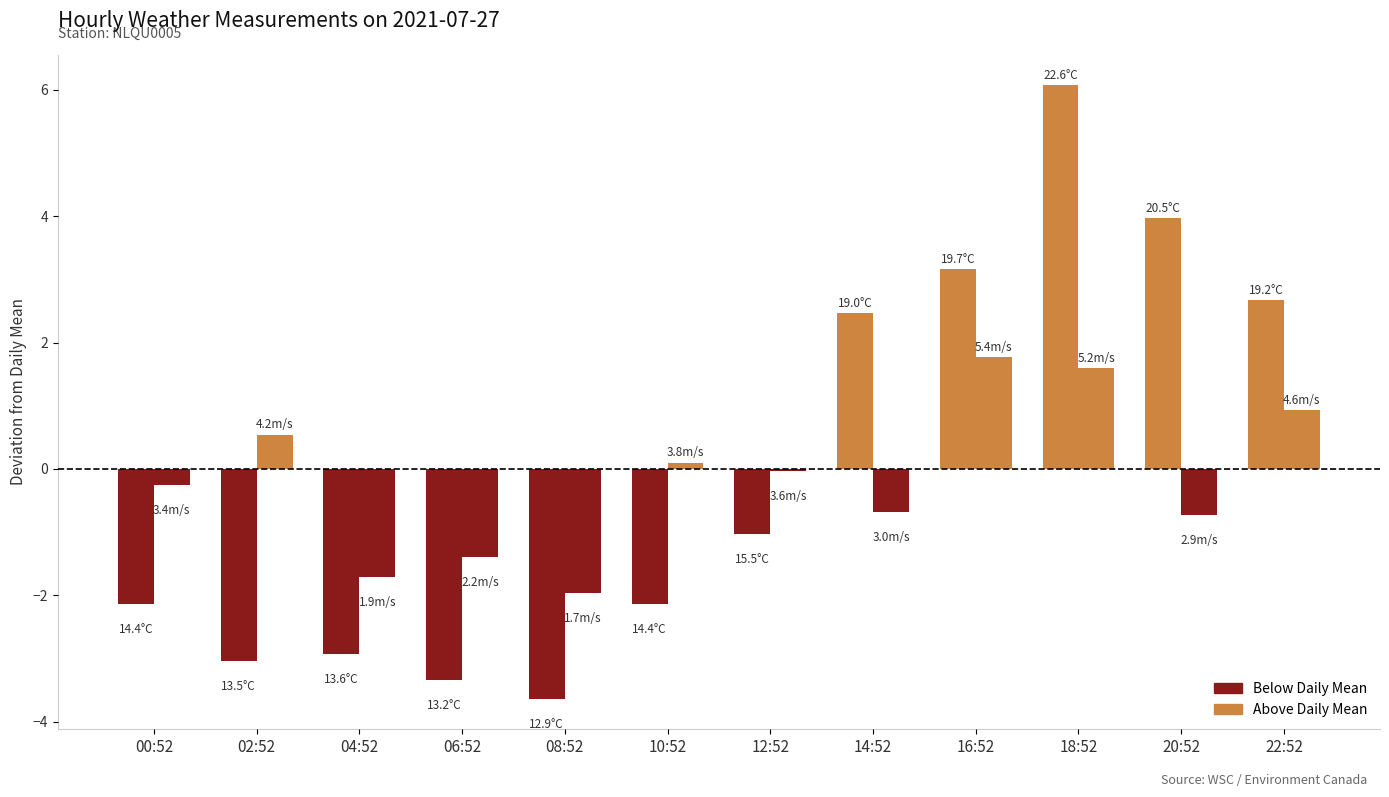

How many distinct data groups are displayed?

2